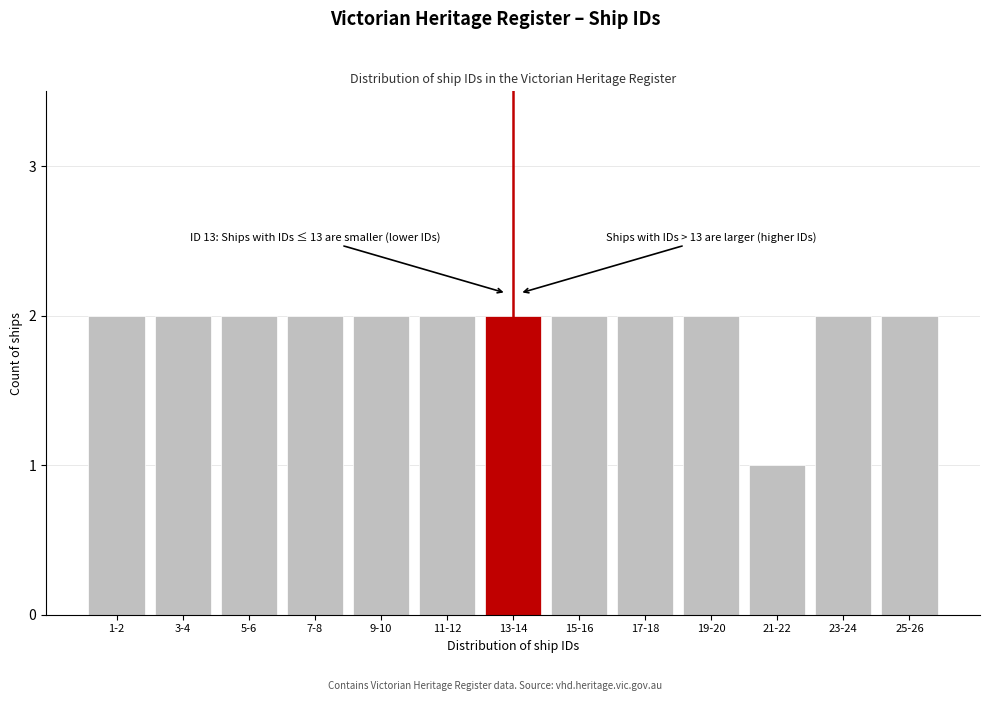

Reading left to right, what are all the values shown in this chart?

1-2=2	3-4=2	5-6=2	7-8=2	9-10=2	11-12=2	13-14=2	15-16=2	17-18=2	19-20=2	21-22=1	23-24=2	25-26=2